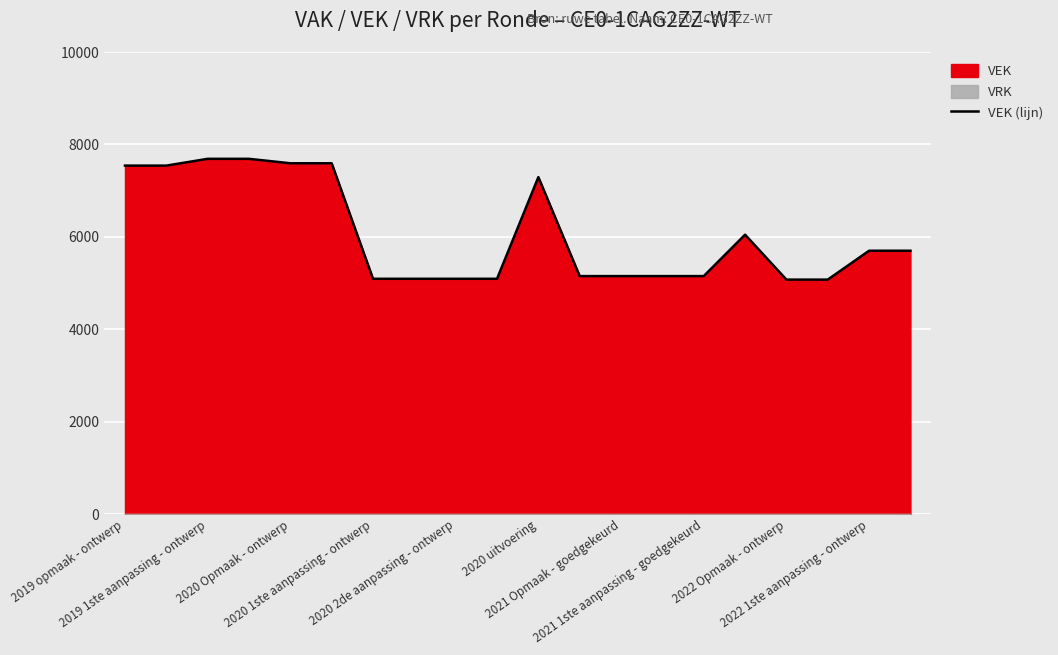

How many values exceed 5699?

8